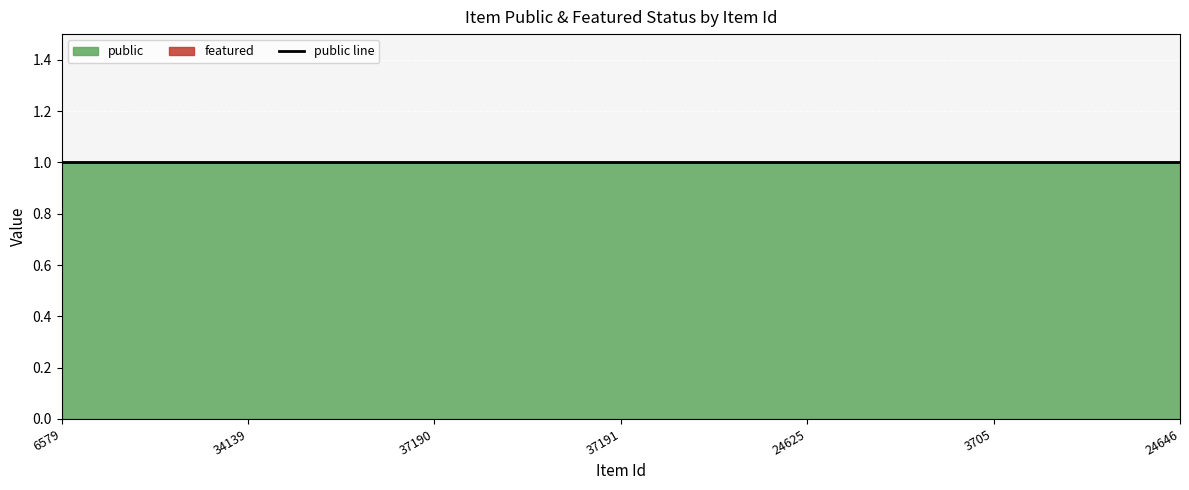

At which category is the sum across all series the highest?

6579